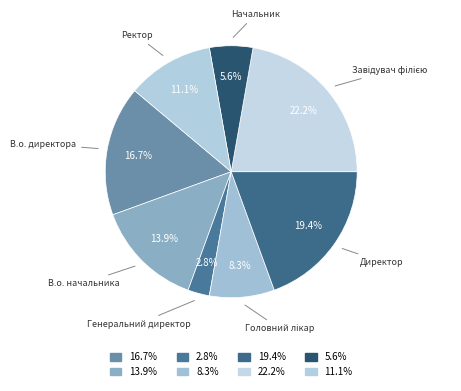

How many slices are in this pie chart?

8